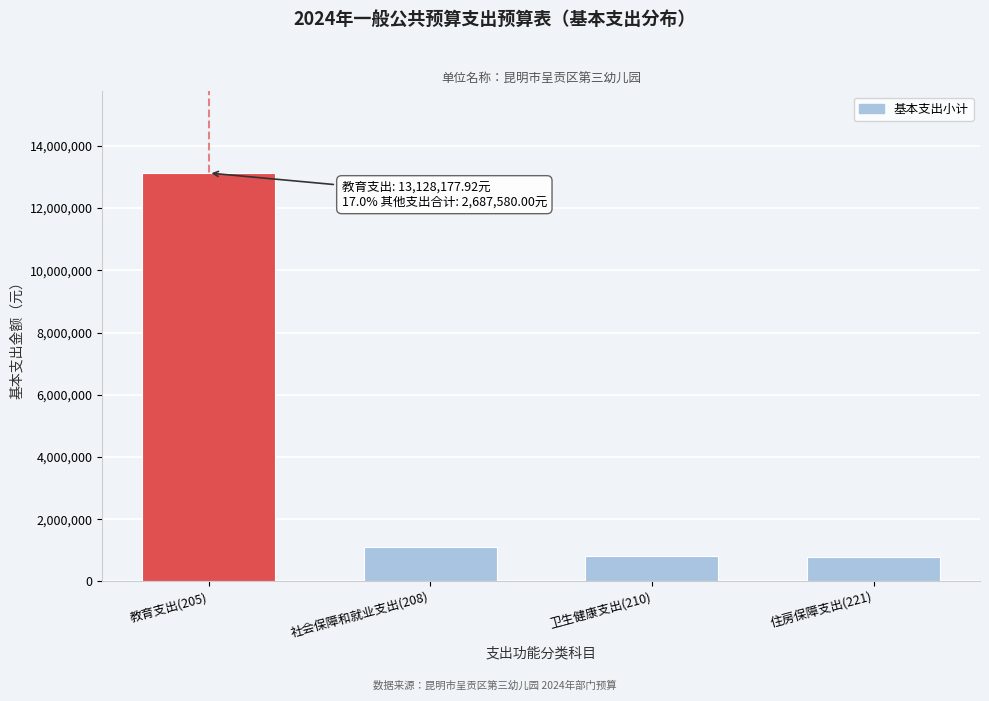

The value at 卫生健康支出(210) is 1416960.4. True or false?

False